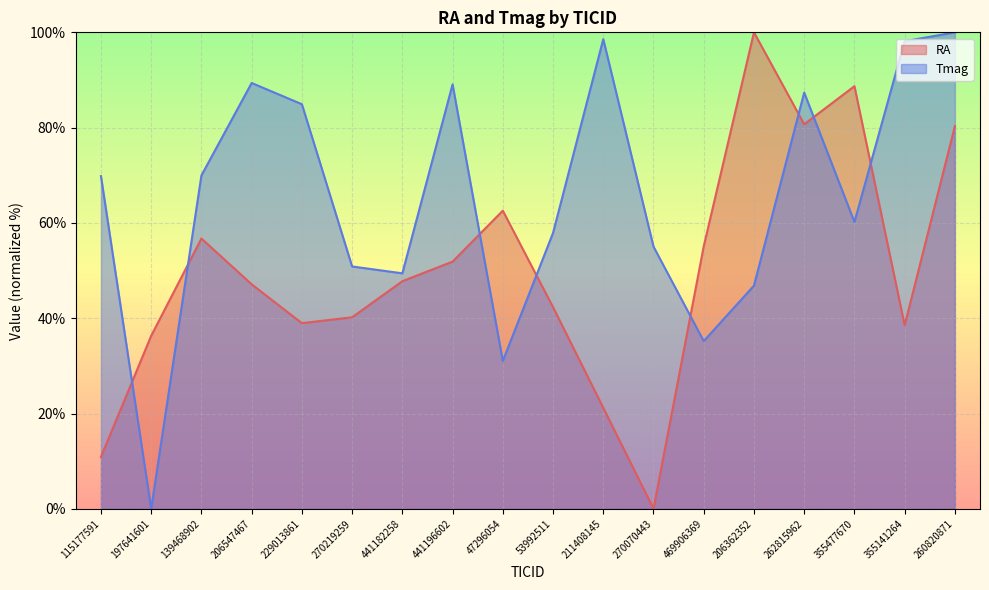

Reading left to right, transcribe all the data shown in this chart.

RA: 10.9	36.3	56.7	47.1	39.0	40.2	47.8	51.9	62.6	42.3	21.2	0.0	55.1	100.0	80.7	88.7	38.5	80.3
Tmag: 69.8	0.0	70.0	89.4	84.9	50.9	49.4	89.1	31.0	57.9	98.6	55.0	35.2	46.8	87.4	60.2	98.1	100.0